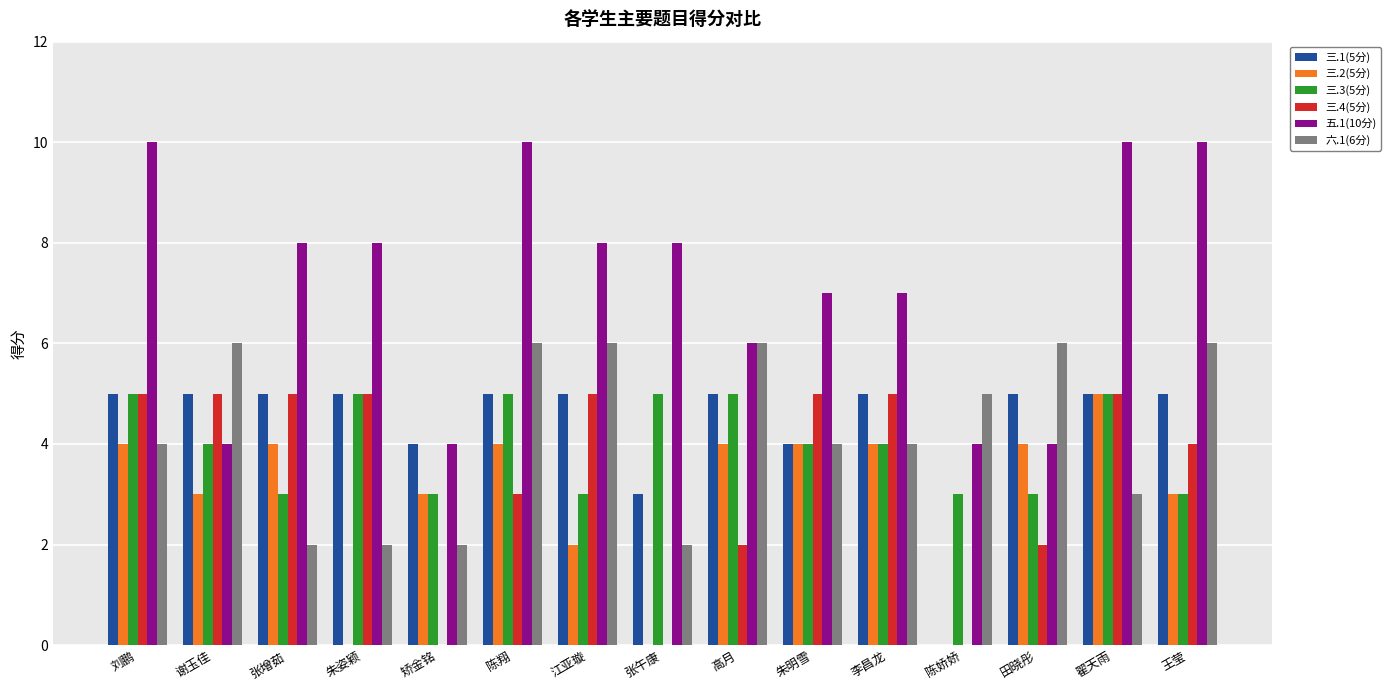

How many series are shown in this chart?

6